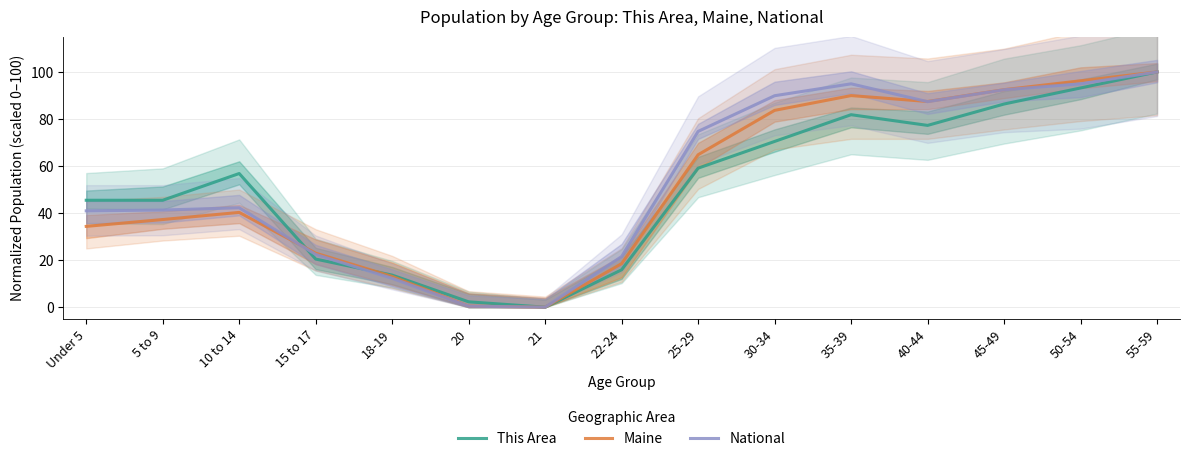

At how many categories does at least one series exceed 28?

10